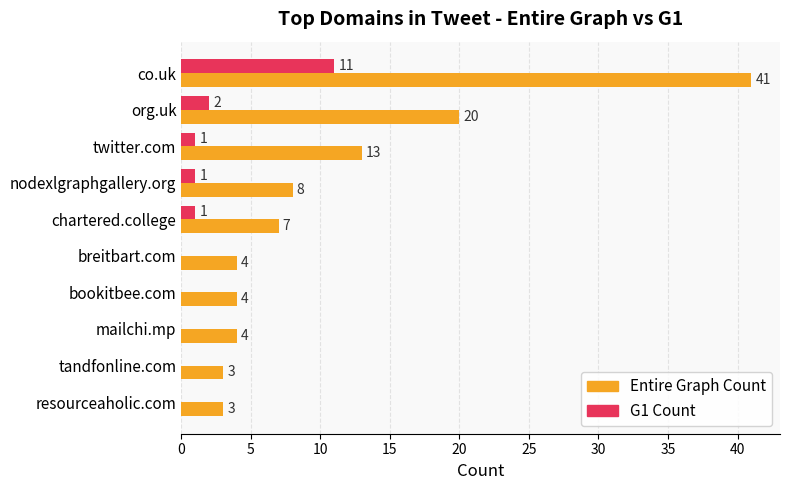

Which series has the largest range (max minus min)?

Entire Graph Count